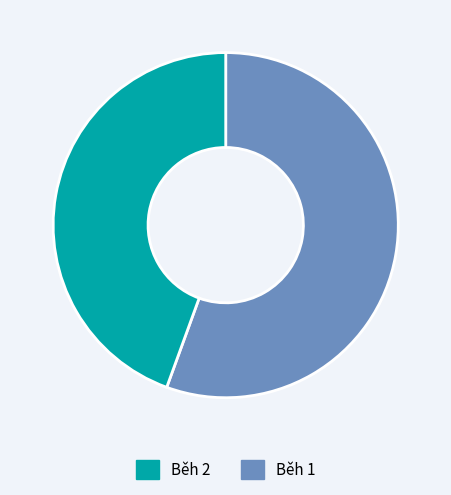

Is there a majority slice in this chart?

Yes